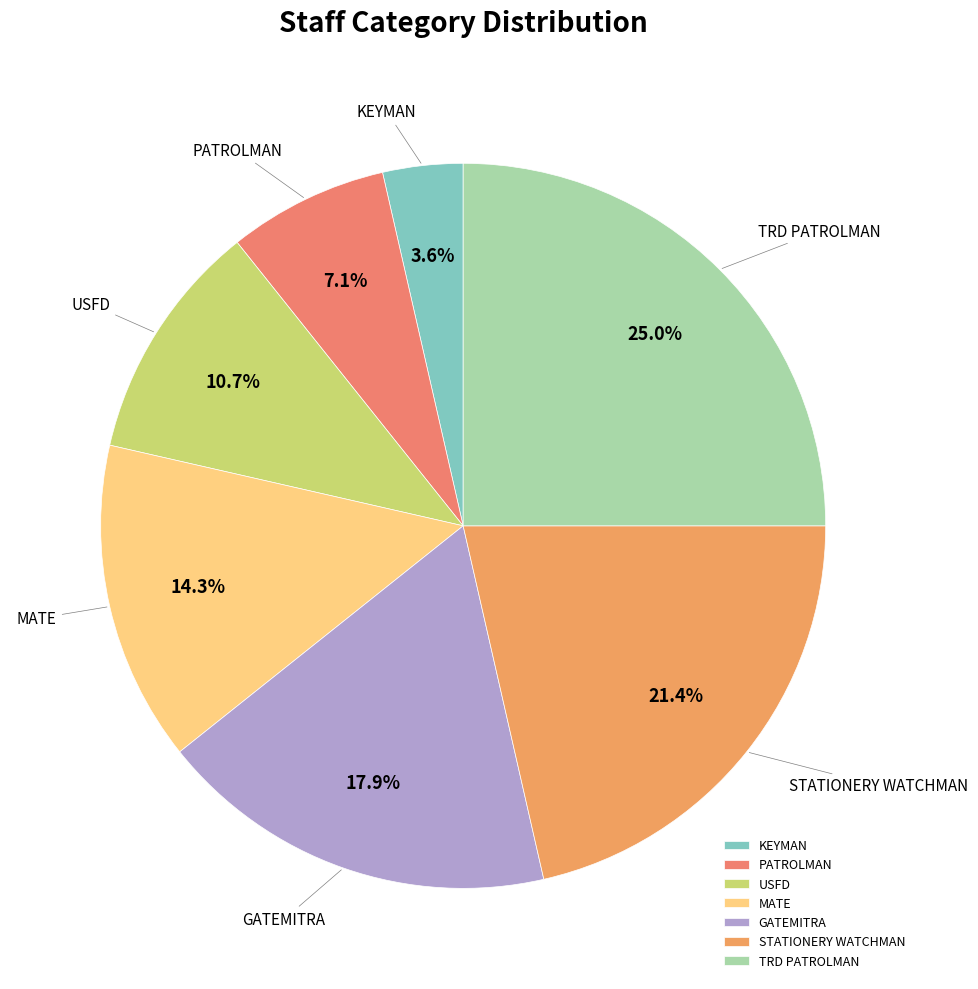

What is the ratio of the value at USFD to the value at TRD PATROLMAN?

0.4